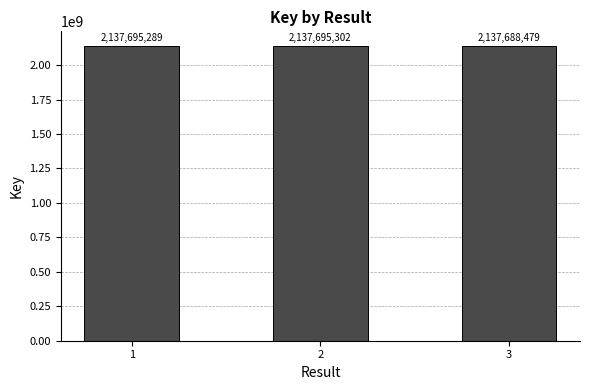

What is the difference between the maximum and second lowest values?

13